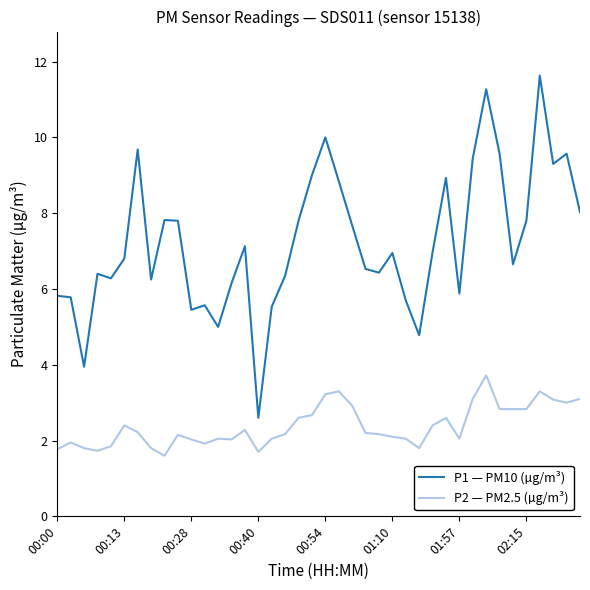

Rank the series by their average value, from lowest to highest.

P2 — PM2.5 (µg/m³), P1 — PM10 (µg/m³)